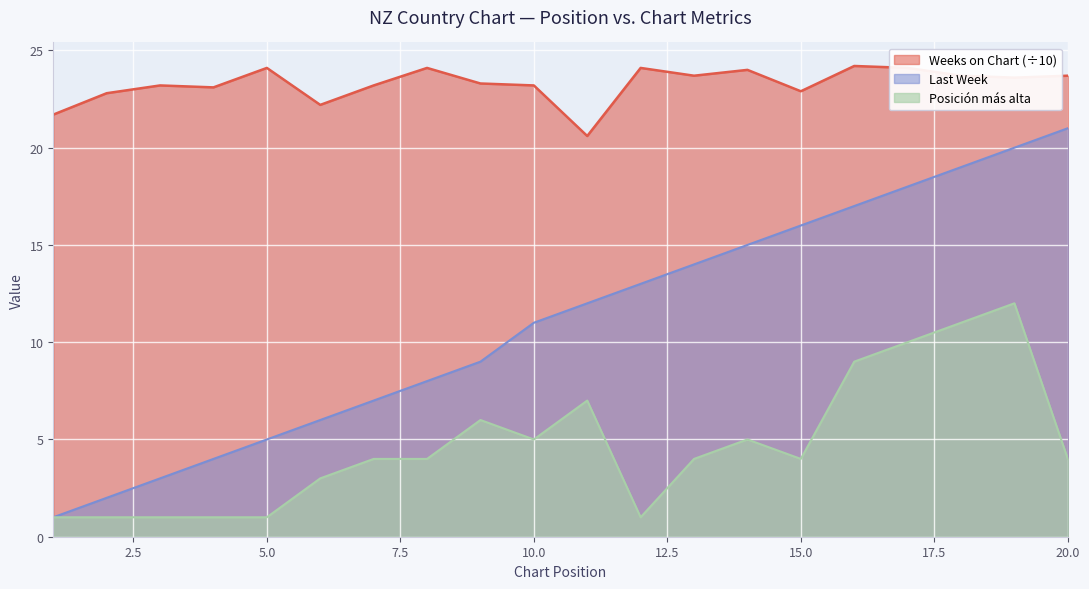

Read the Weeks on Chart value at 16.

24.2